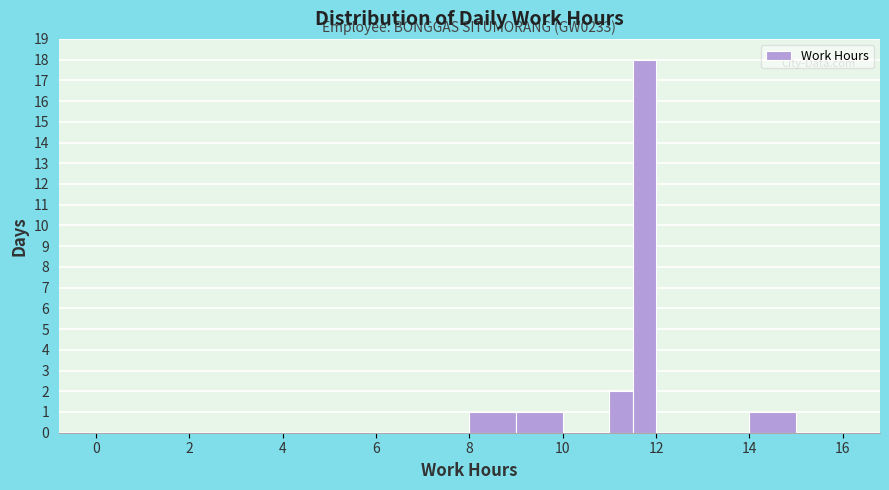

Around what value on the x-axis is the tallest bar? Give the approximate position of its centre, as read against the axis.

11.8